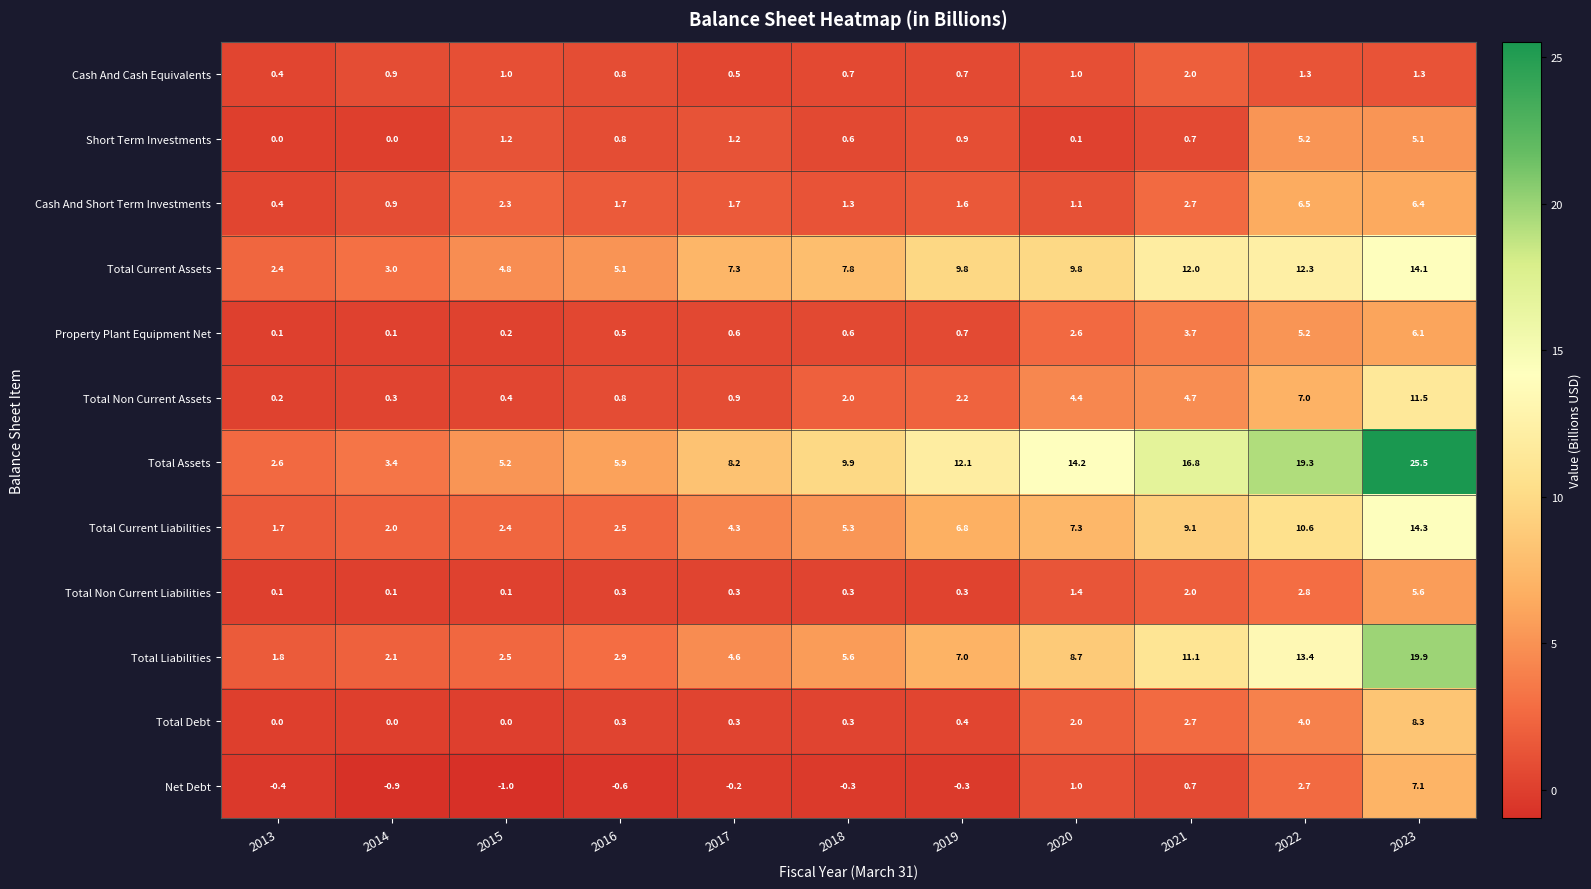

What is the difference between the Short Term Investments values at 2018 and 2014?

0.6